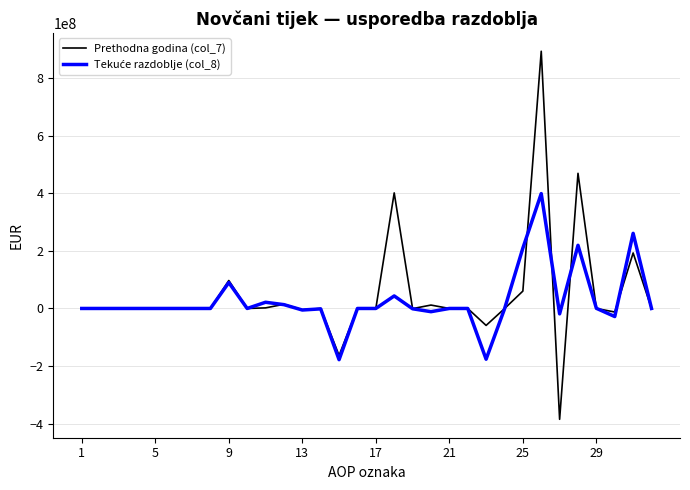

What is the maximum value shown in the chart?

894102619